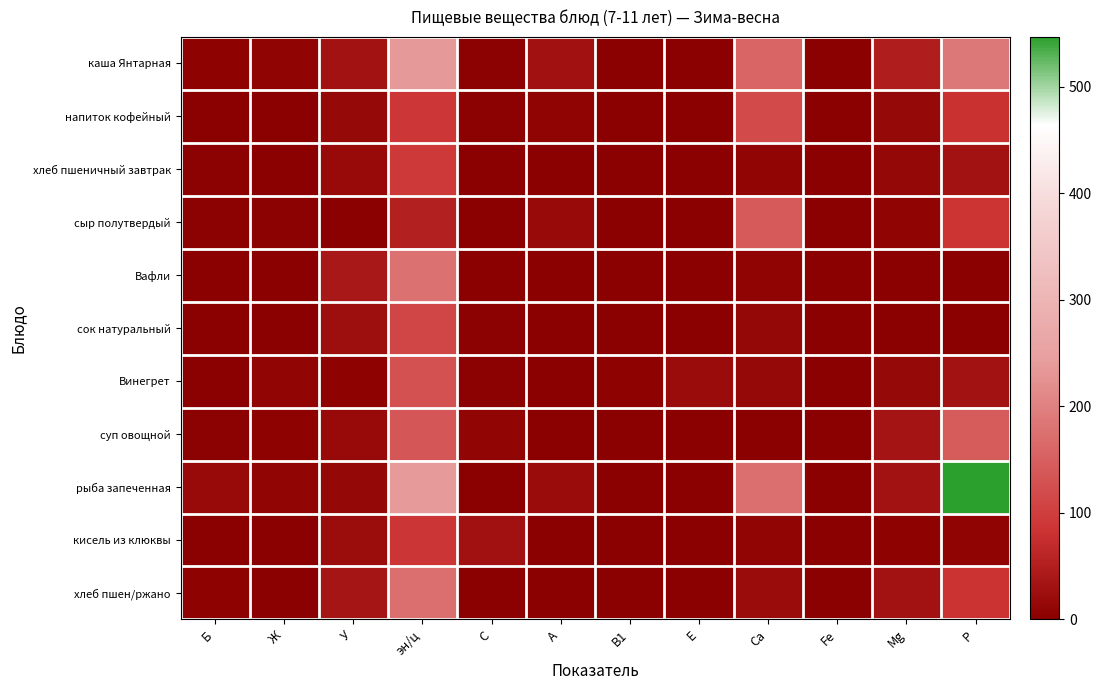

At which category is the sum across all series the highest?

эн/ц